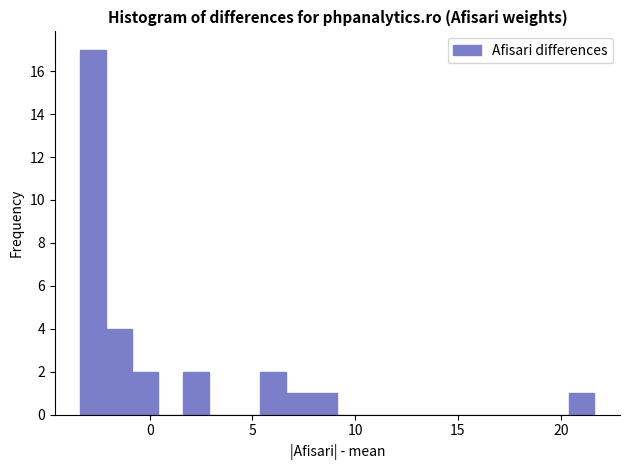

Around what value on the x-axis is the tallest bar? Give the approximate position of its centre, as read against the axis.

-2.5